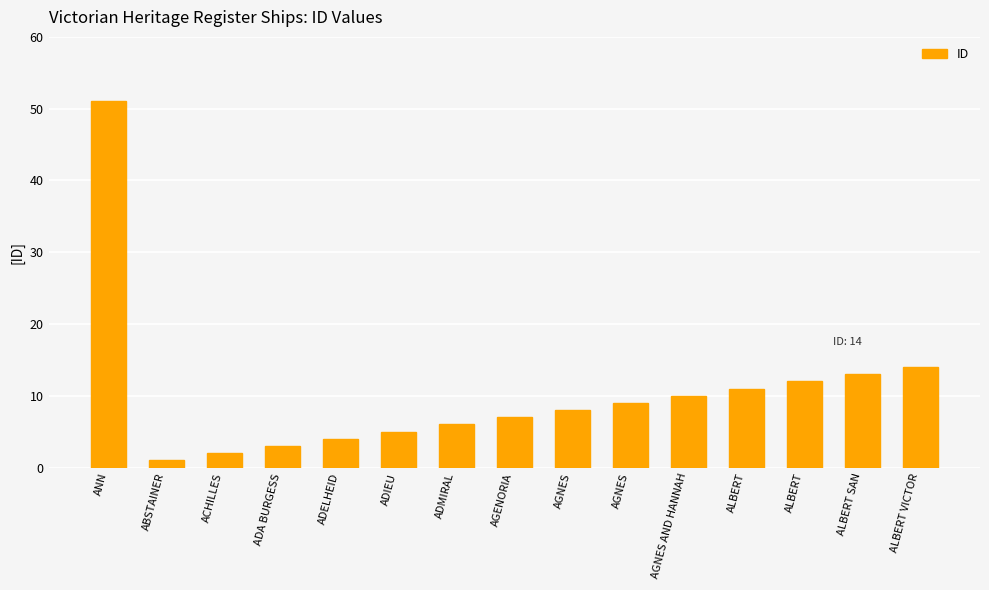

How many categories are shown in the chart?

15